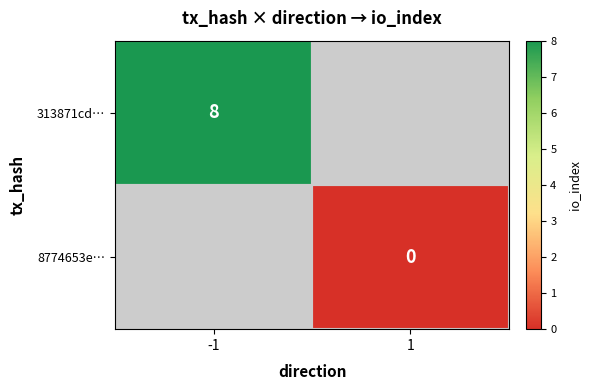

The value of 313871cd… at -1 is 5. True or false?

False